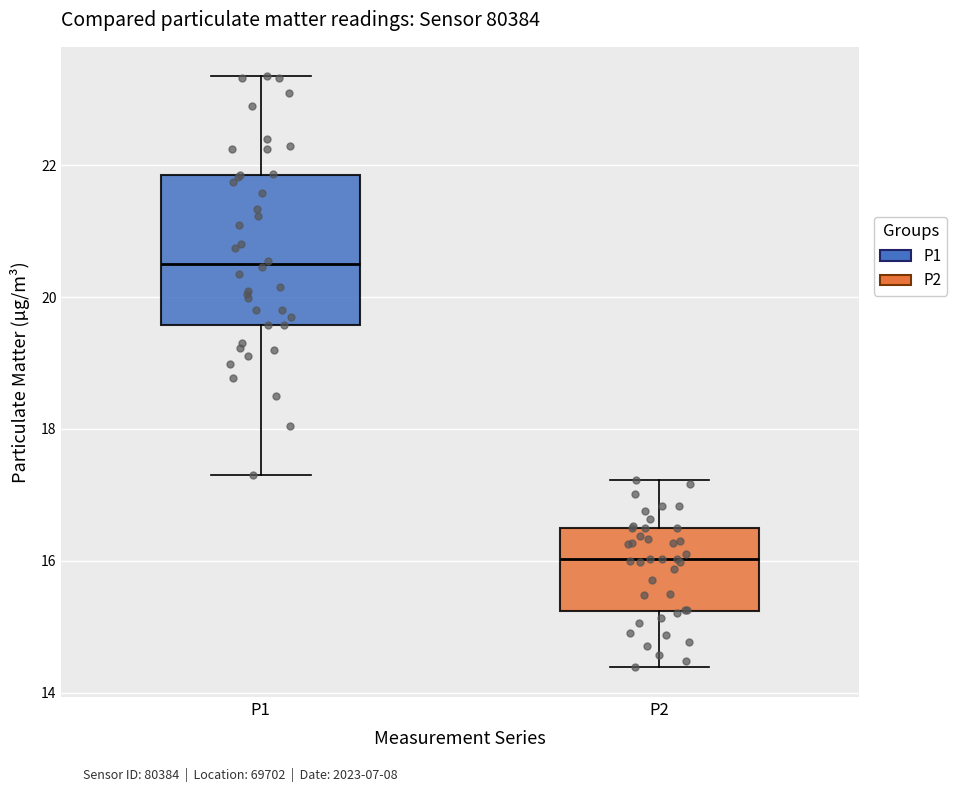

Reading left to right, transcribe this box plot: for each box, give where its median line is, the range the box spans, and where its two whiskers end, as read against the y-axis. The values are not printed on the chart, so give them approximately, as read against the axis.

P1: median 20.6, box 19.6 to 21.8, whiskers 17.4 to 23.4
P2: median 16.0, box 15.2 to 16.6, whiskers 14.4 to 17.2